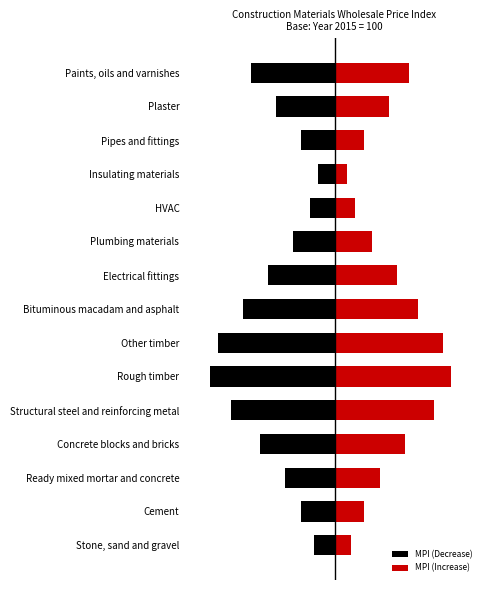

Which series changed the most between Insulating materials and Paints, oils and varnishes?

MPI (Decrease)